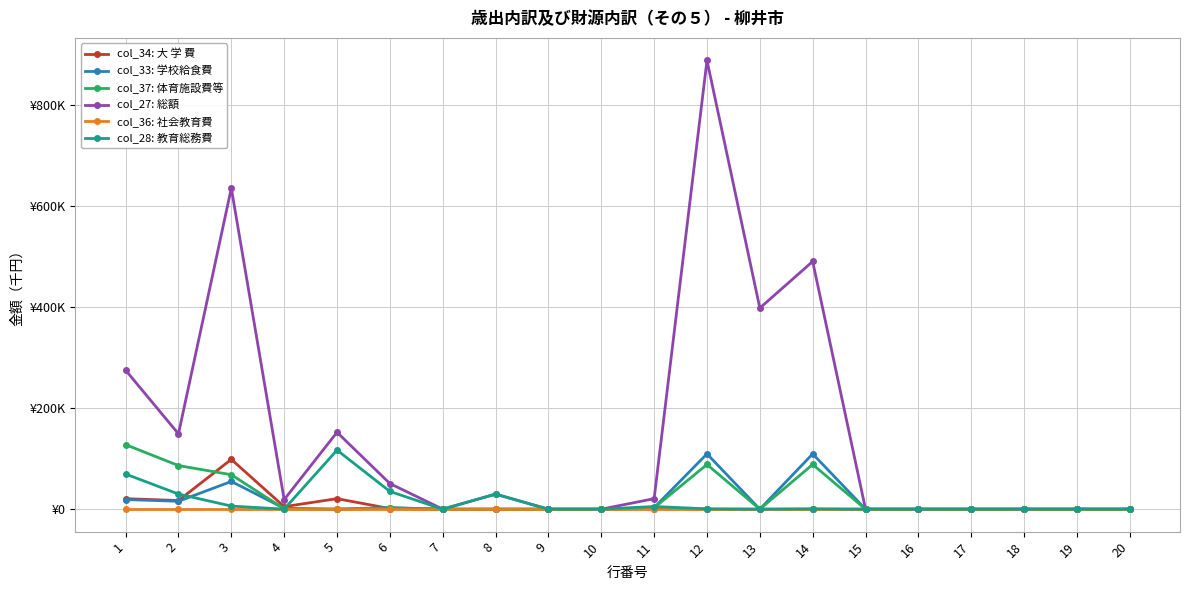

Does the chart have visible grid lines?

Yes